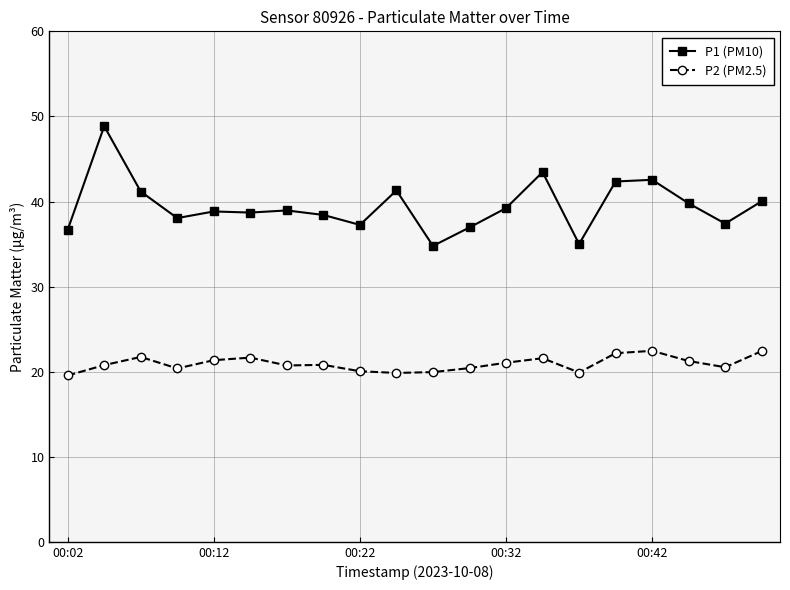

True or false: P2 (PM2.5) and P1 (PM10) cross at least once.

False